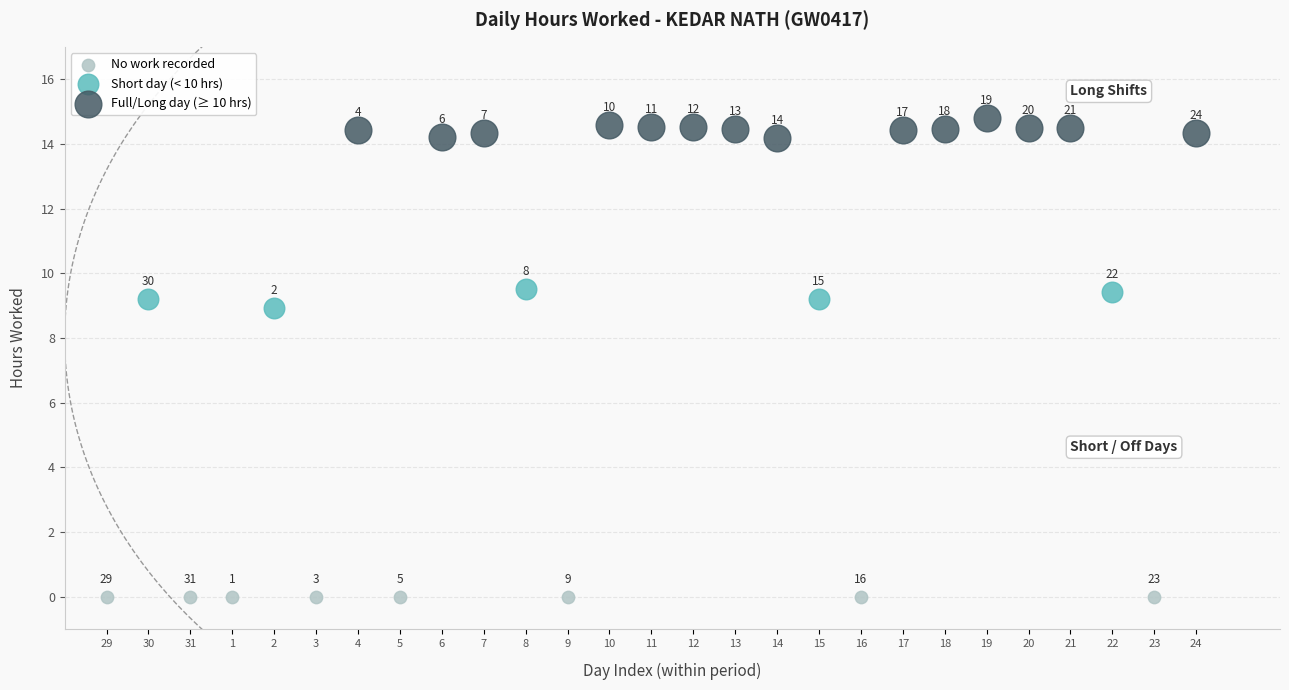

Which series contains the highest Y value?

Full/Long day (≥ 10 hrs)